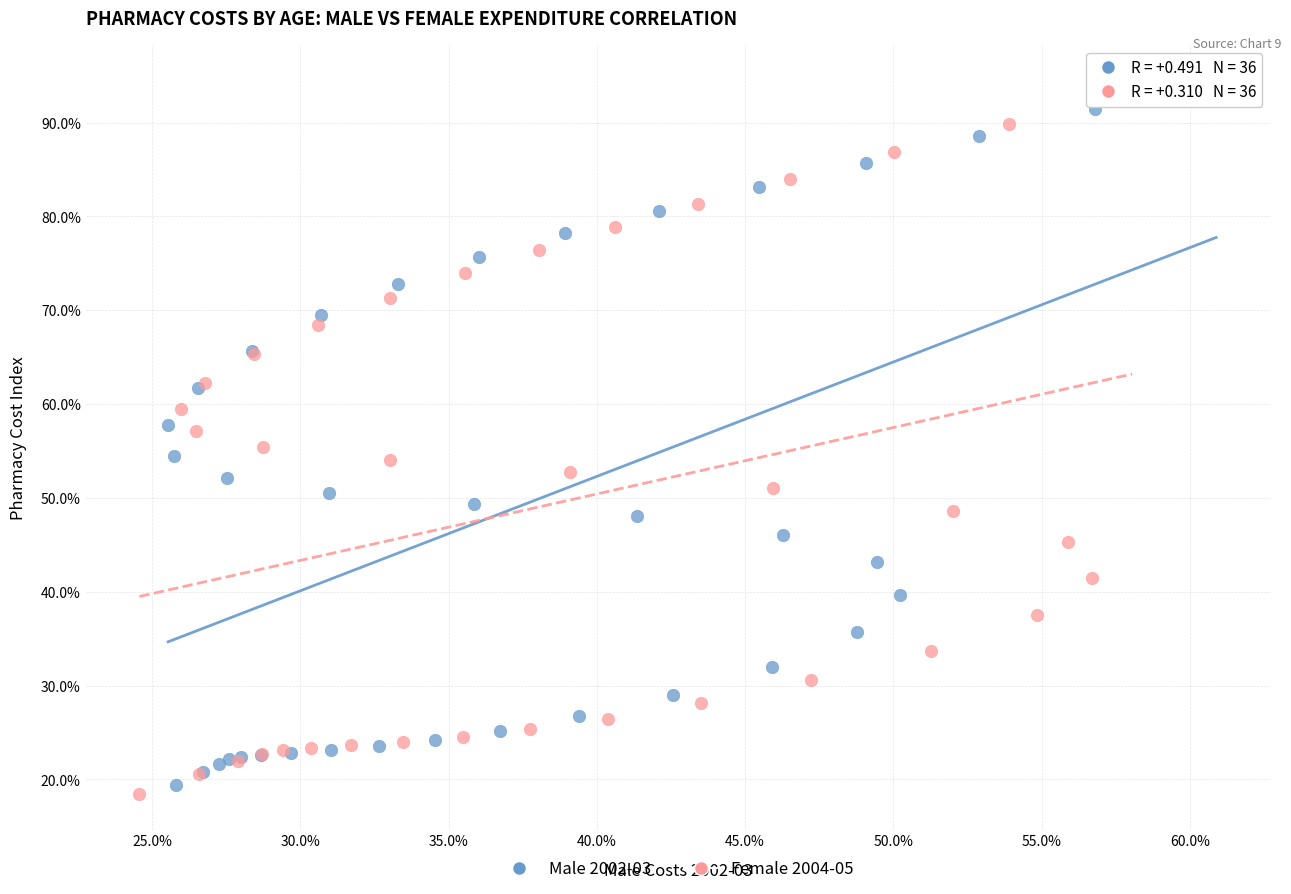

What are all the series names shown in the legend?

Male 2002-03, Female 2004-05